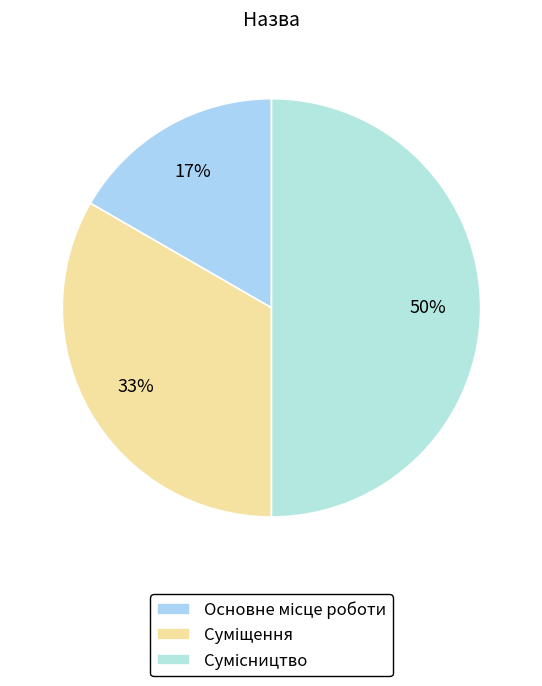

To the nearest percent, what percentage of the pie is Сумісництво?

50%